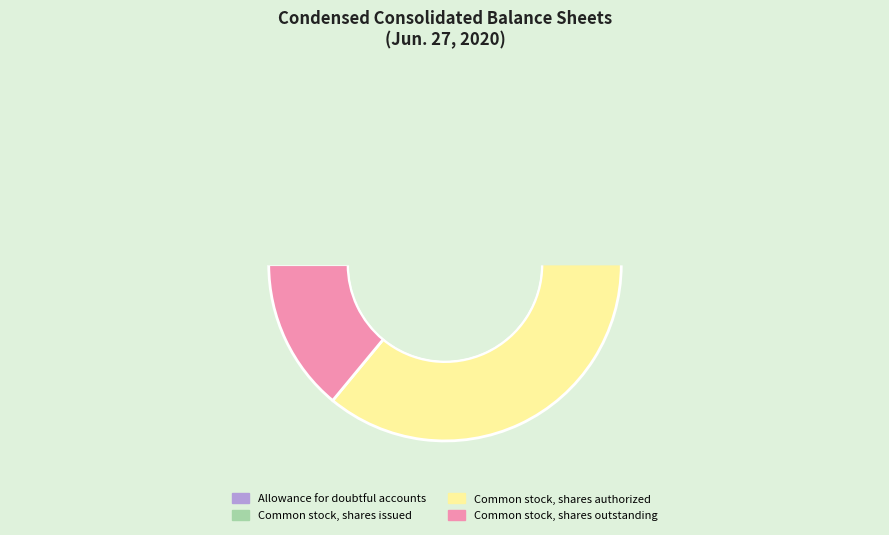

What portion of the pie excludes Allowance for doubtful accounts?

100.0%